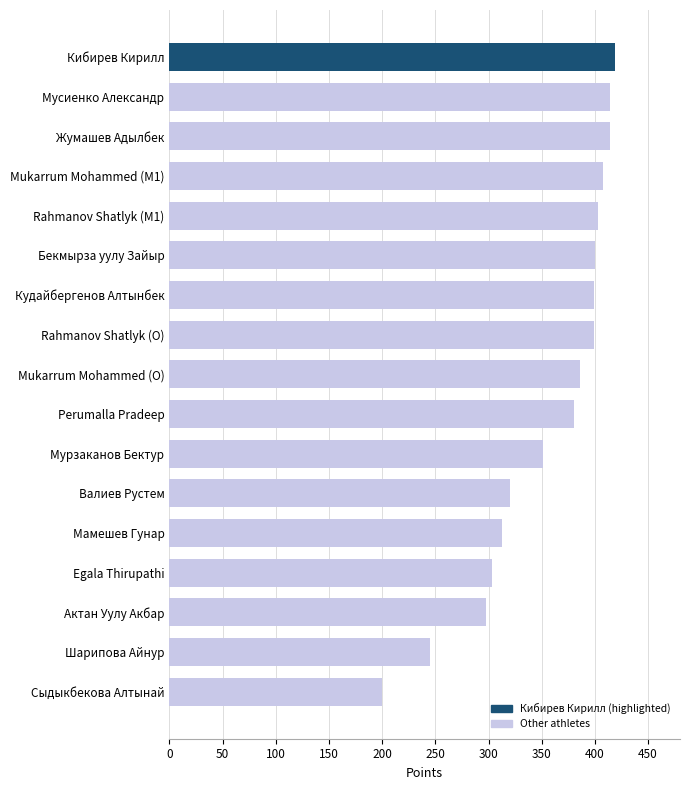

What is the average value?

356.0